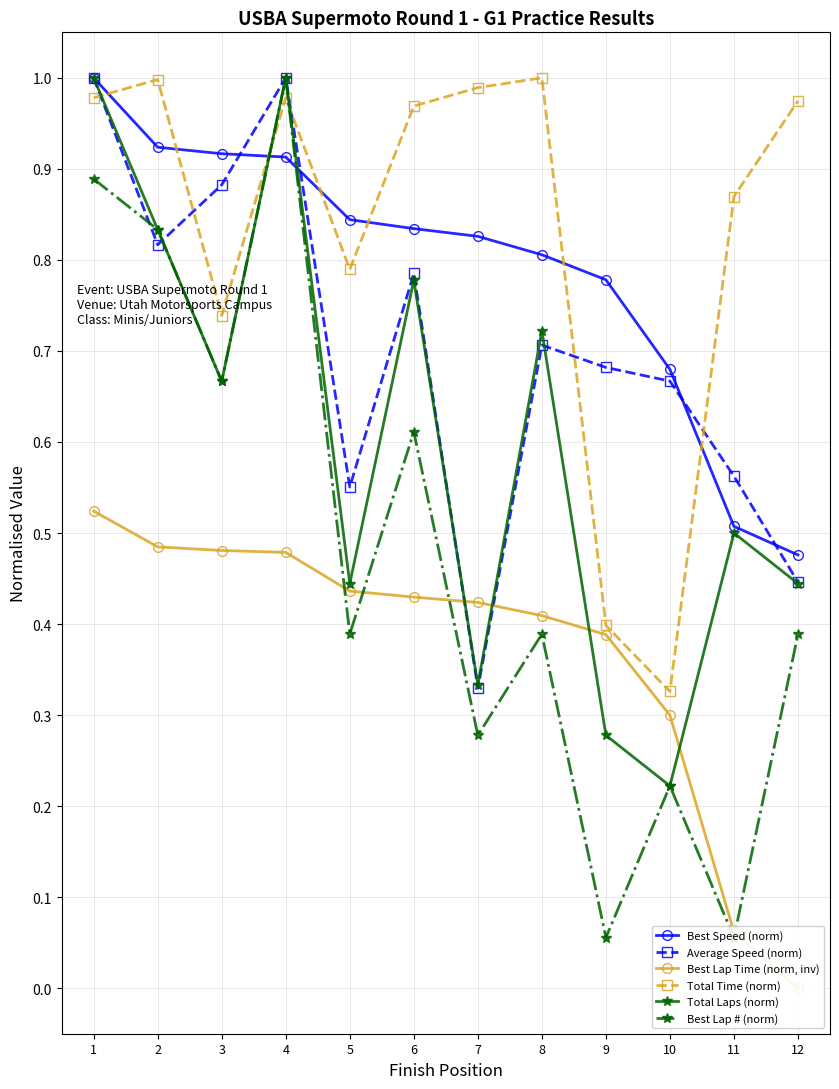

How many intersections are there between Best Lap Time (norm, inv) and Best Lap # (norm)?

4